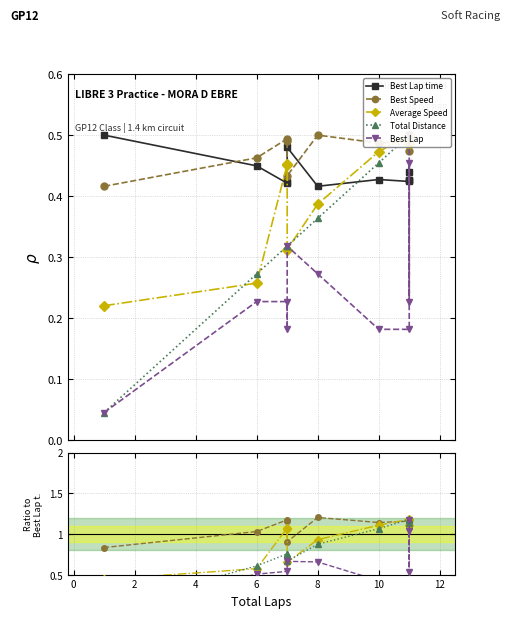

How many distinct data groups are displayed?

5